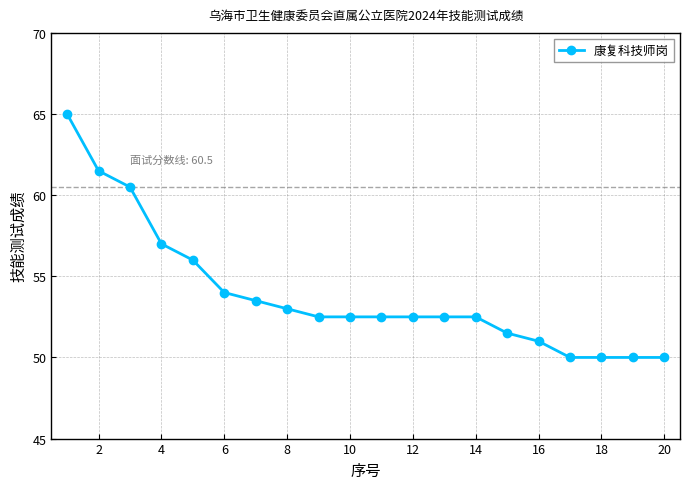

What is the smallest value displayed?

50.0